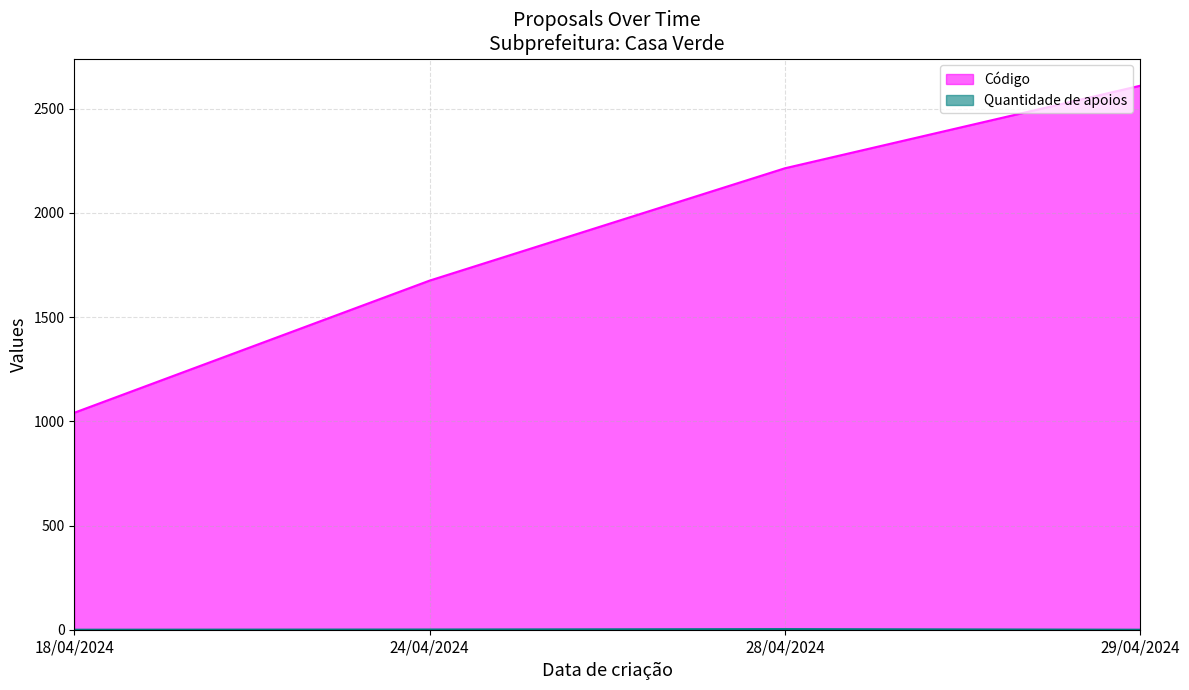

True or false: Quantidade de apoios and Código intersect in this chart.

False